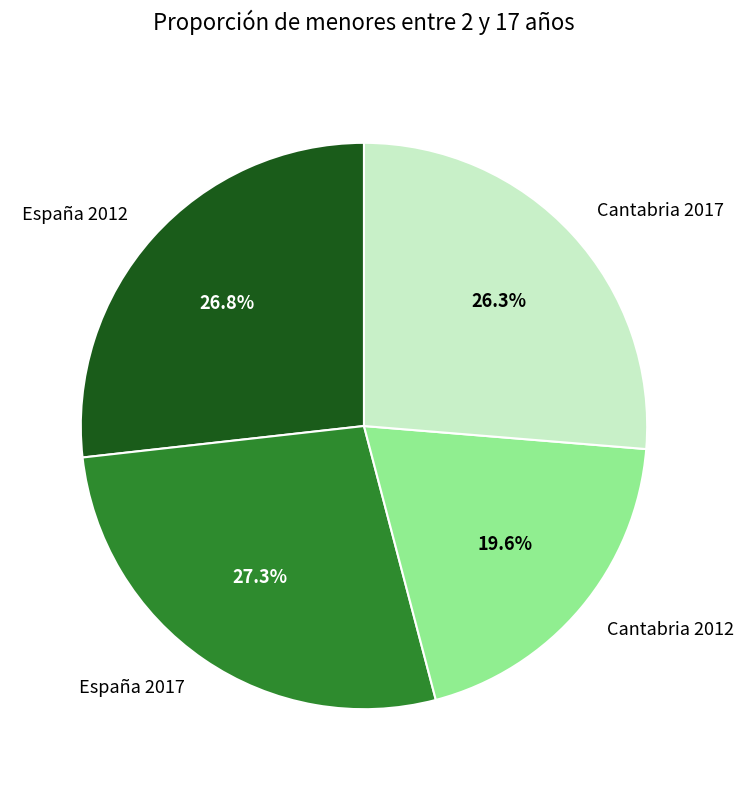

What is the ratio of the value at España 2017 to the value at España 2012?

1.0